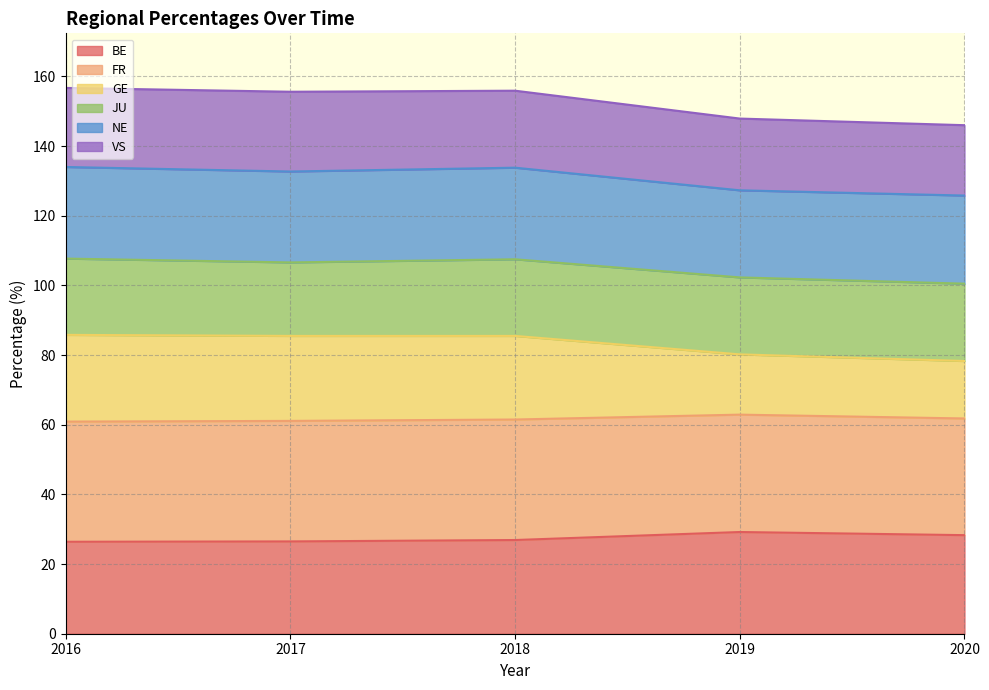

True or false: BE has a value of 26.9 at 2018.

True